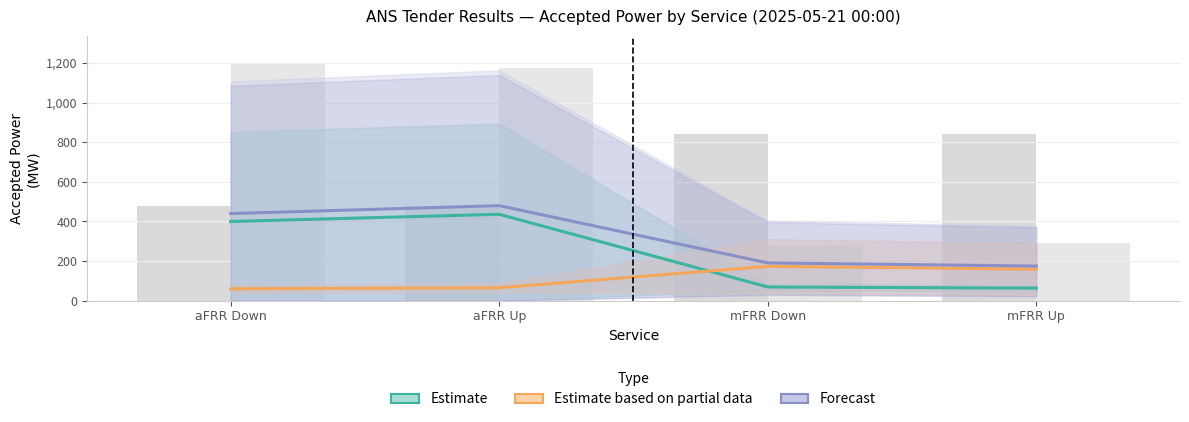

Where is Estimate based on partial data nearest to the value 116?

mFRR Up